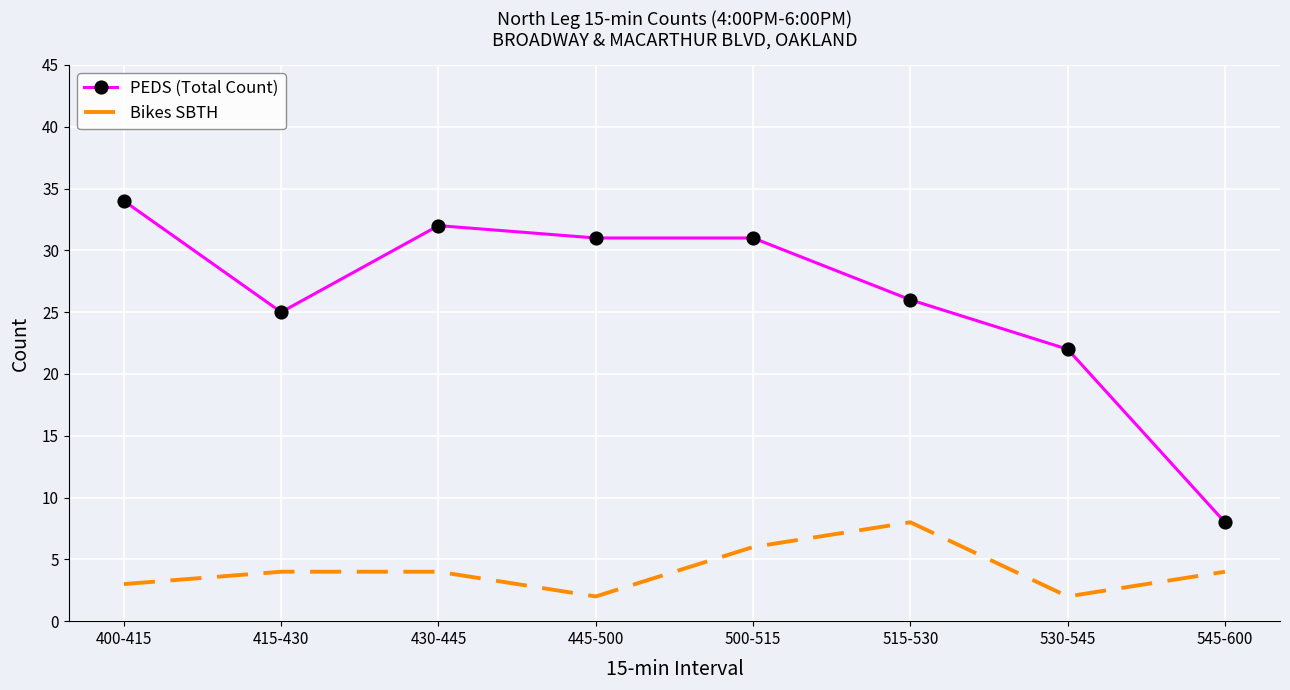

Which series has the widest spread of values?

PEDS (Total Count)